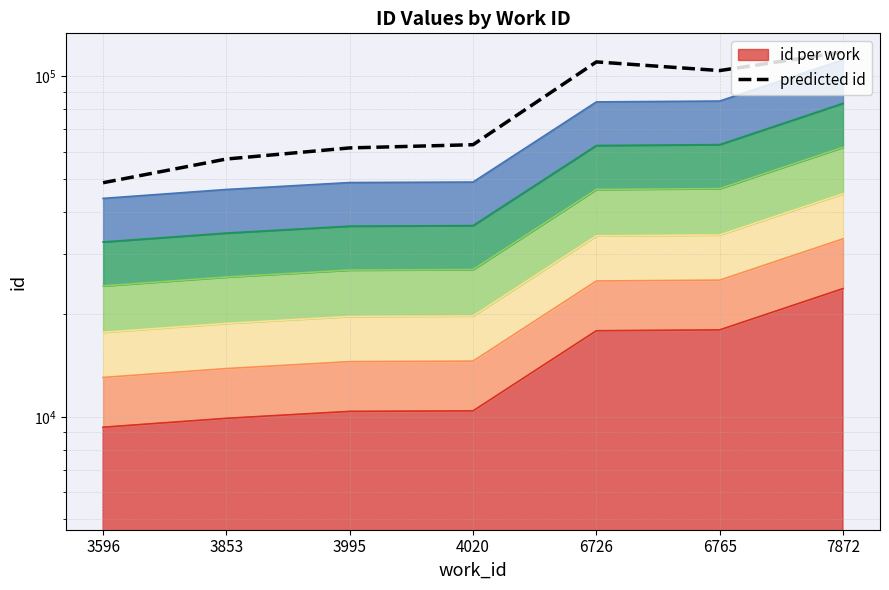

How many points are higher than both their immediate neighbors (excluding endpoints)?

1